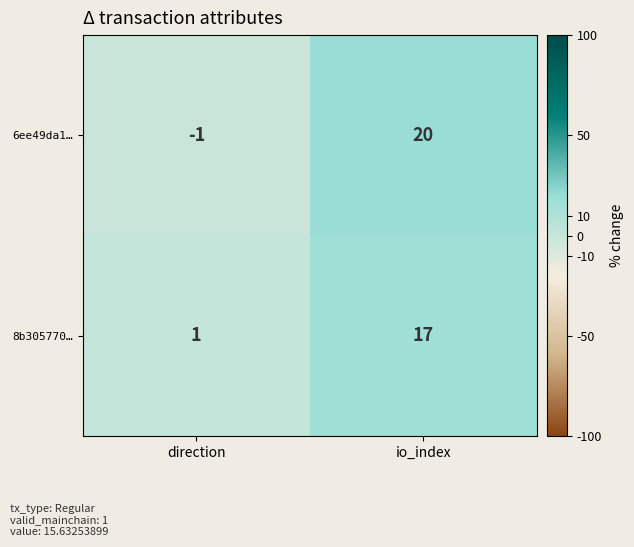

Rank the series by their maximum value, from highest to lowest.

6ee49da1…, 8b305770…